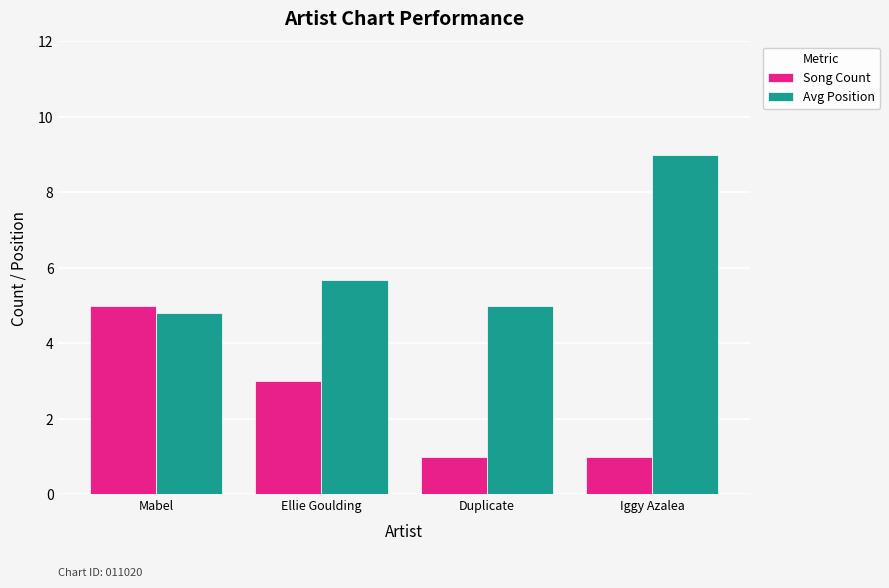

How many groups of bars are there?

4